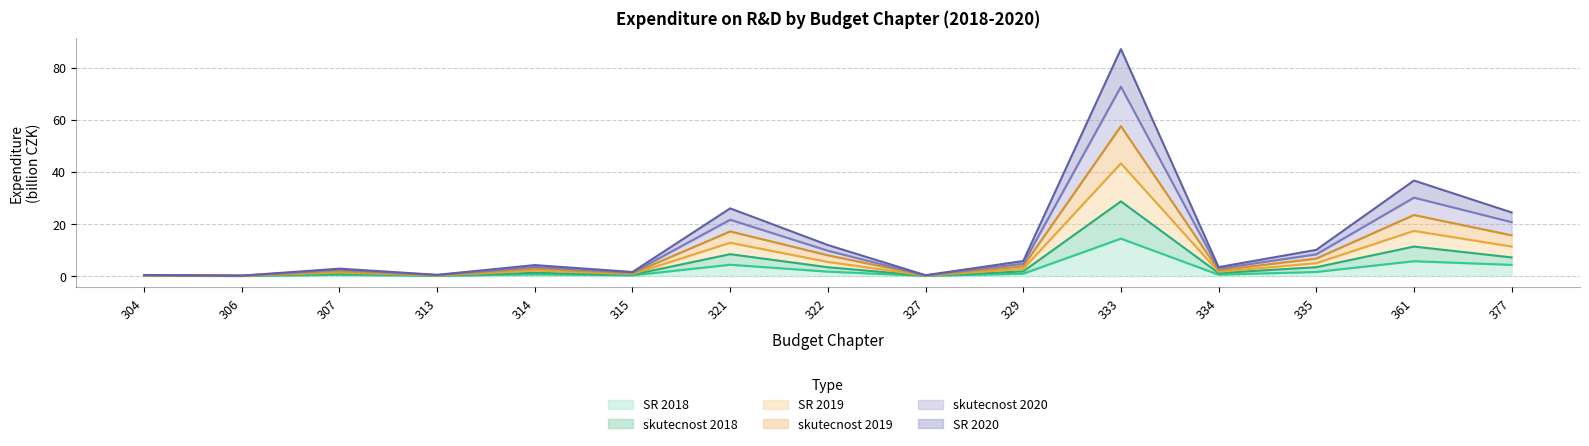

Does the chart display data point markers on the line(s)?

No